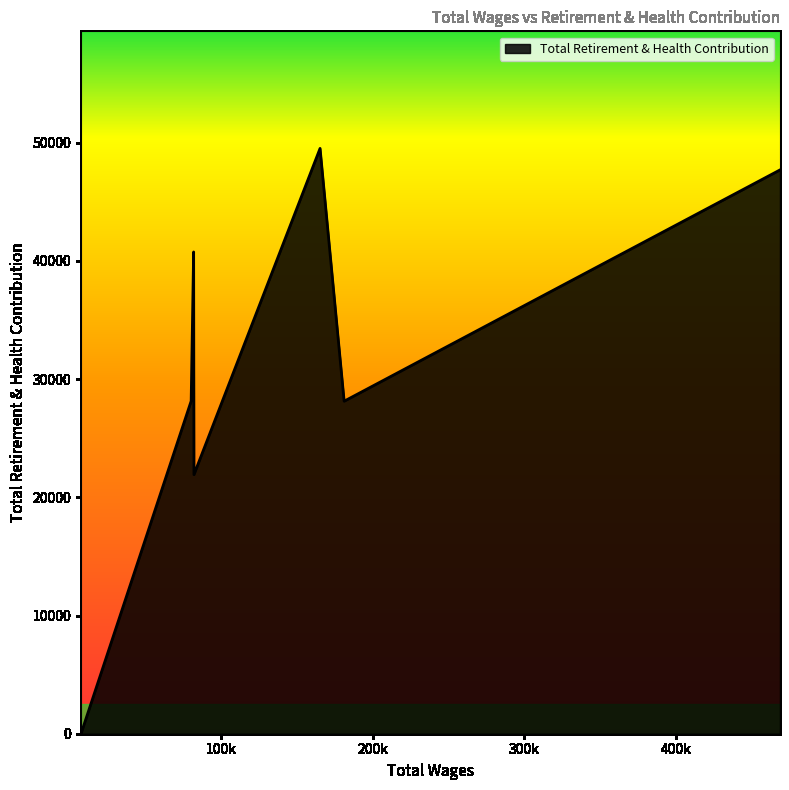

What is the sum of all values?

216171